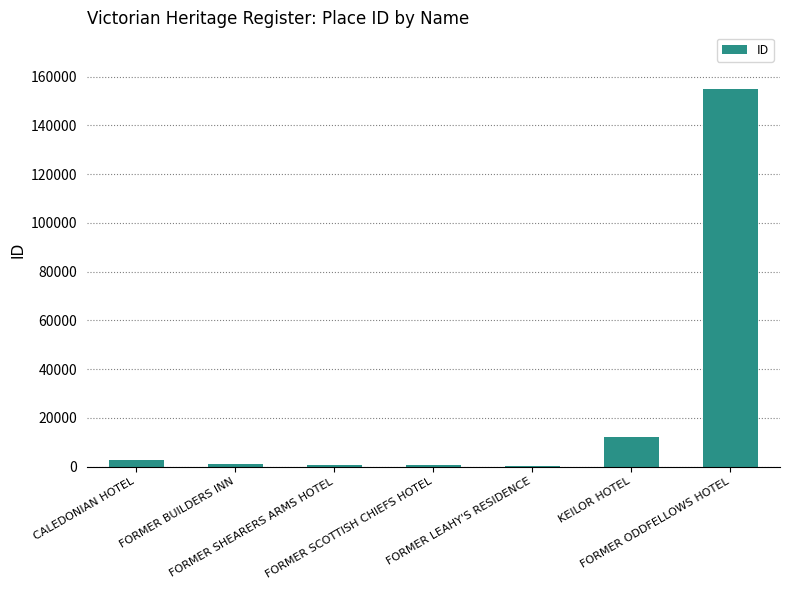

True or false: the data shows 2607 at CALEDONIAN HOTEL.

True